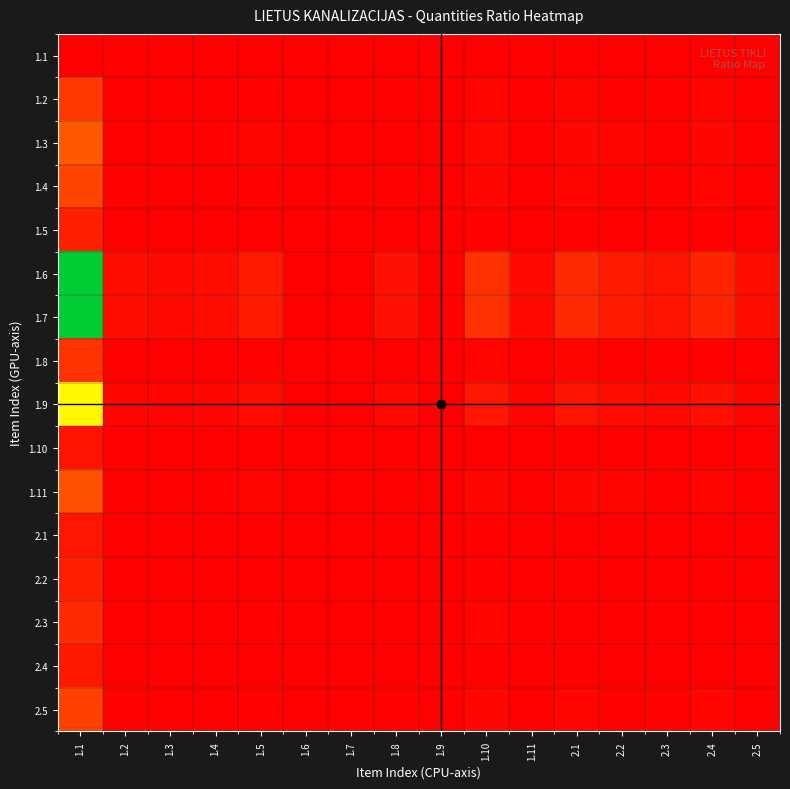

Reading left to right, extract all data points from this chart.

1.1: 1.1=1.0	1.2=0.0	1.3=0.0	1.4=0.0	1.5=0.1	1.6=0.0	1.7=0.0	1.8=0.0	1.9=0.0	1.10=0.1	1.11=0.0	2.1=0.1	2.2=0.1	2.3=0.0	2.4=0.1	2.5=0.0
1.2: 1.1=32.1	1.2=1.0	1.3=0.6	1.4=0.8	1.5=1.7	1.6=0.1	1.7=0.1	1.8=1.1	1.9=0.2	1.10=3.1	1.11=0.7	2.1=2.6	2.2=1.7	2.3=1.3	2.4=2.3	2.5=0.9
1.3: 1.1=50.1	1.2=1.6	1.3=1.0	1.4=1.3	1.5=2.7	1.6=0.2	1.7=0.2	1.8=1.8	1.9=0.4	1.10=4.8	1.11=1.1	2.1=4.0	2.2=2.7	2.3=2.0	2.4=3.5	2.5=1.4
1.4: 1.1=38.7	1.2=1.2	1.3=0.8	1.4=1.0	1.5=2.1	1.6=0.1	1.7=0.1	1.8=1.4	1.9=0.3	1.10=3.7	1.11=0.8	2.1=3.1	2.2=2.1	2.3=1.6	2.4=2.7	2.5=1.1
1.5: 1.1=18.8	1.2=0.6	1.3=0.4	1.4=0.5	1.5=1.0	1.6=0.1	1.7=0.1	1.8=0.7	1.9=0.1	1.10=1.8	1.11=0.4	2.1=1.5	2.2=1.0	2.3=0.8	2.4=1.3	2.5=0.5
1.6: 1.1=287.2	1.2=8.9	1.3=5.7	1.4=7.4	1.5=15.3	1.6=1.0	1.7=1.0	1.8=10.1	1.9=2.1	1.10=27.6	1.11=6.3	2.1=23.1	2.2=15.3	2.3=11.7	2.4=20.3	2.5=7.9
1.7: 1.1=287.2	1.2=8.9	1.3=5.7	1.4=7.4	1.5=15.3	1.6=1.0	1.7=1.0	1.8=10.1	1.9=2.1	1.10=27.6	1.11=6.3	2.1=23.1	2.2=15.3	2.3=11.7	2.4=20.3	2.5=7.9
1.8: 1.1=28.5	1.2=0.9	1.3=0.6	1.4=0.7	1.5=1.5	1.6=0.1	1.7=0.1	1.8=1.0	1.9=0.2	1.10=2.7	1.11=0.6	2.1=2.3	2.2=1.5	2.3=1.2	2.4=2.0	2.5=0.8
1.9: 1.1=139.7	1.2=4.3	1.3=2.8	1.4=3.6	1.5=7.4	1.6=0.5	1.7=0.5	1.8=4.9	1.9=1.0	1.10=13.4	1.11=3.1	2.1=11.2	2.2=7.4	2.3=5.7	2.4=9.9	2.5=3.8
1.10: 1.1=10.4	1.2=0.3	1.3=0.2	1.4=0.3	1.5=0.6	1.6=0.0	1.7=0.0	1.8=0.4	1.9=0.1	1.10=1.0	1.11=0.2	2.1=0.8	2.2=0.6	2.3=0.4	2.4=0.7	2.5=0.3
1.11: 1.1=45.7	1.2=1.4	1.3=0.9	1.4=1.2	1.5=2.4	1.6=0.2	1.7=0.2	1.8=1.6	1.9=0.3	1.10=4.4	1.11=1.0	2.1=3.7	2.2=2.4	2.3=1.9	2.4=3.2	2.5=1.3
2.1: 1.1=12.4	1.2=0.4	1.3=0.2	1.4=0.3	1.5=0.7	1.6=0.0	1.7=0.0	1.8=0.4	1.9=0.1	1.10=1.2	1.11=0.3	2.1=1.0	2.2=0.7	2.3=0.5	2.4=0.9	2.5=0.3
2.2: 1.1=18.8	1.2=0.6	1.3=0.4	1.4=0.5	1.5=1.0	1.6=0.1	1.7=0.1	1.8=0.7	1.9=0.1	1.10=1.8	1.11=0.4	2.1=1.5	2.2=1.0	2.3=0.8	2.4=1.3	2.5=0.5
2.3: 1.1=24.5	1.2=0.8	1.3=0.5	1.4=0.6	1.5=1.3	1.6=0.1	1.7=0.1	1.8=0.9	1.9=0.2	1.10=2.4	1.11=0.5	2.1=2.0	2.2=1.3	2.3=1.0	2.4=1.7	2.5=0.7
2.4: 1.1=14.1	1.2=0.4	1.3=0.3	1.4=0.4	1.5=0.8	1.6=0.0	1.7=0.0	1.8=0.5	1.9=0.1	1.10=1.4	1.11=0.3	2.1=1.1	2.2=0.8	2.3=0.6	2.4=1.0	2.5=0.4
2.5: 1.1=36.4	1.2=1.1	1.3=0.7	1.4=0.9	1.5=1.9	1.6=0.1	1.7=0.1	1.8=1.3	1.9=0.3	1.10=3.5	1.11=0.8	2.1=2.9	2.2=1.9	2.3=1.5	2.4=2.6	2.5=1.0